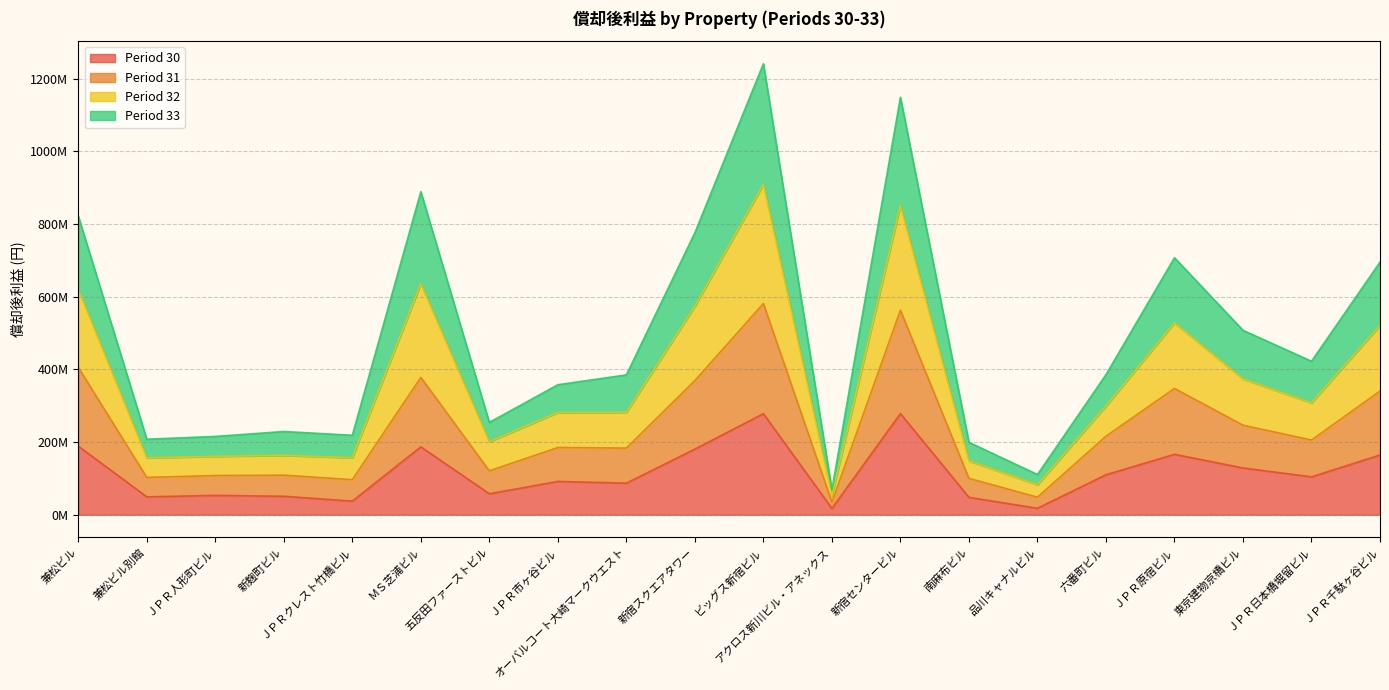

Rank the categories by Period 31 value from highest to lowest.

ビッグス新宿ビル, 新宿センタービル, 兼松ビル, ＭＳ芝浦ビル, 新宿スクエアタワー, ＪＰＲ原宿ビル, ＪＰＲ千駄ヶ谷ビル, 東京建物京橋ビル, 六番町ビル, ＪＰＲ日本橋堀留ビル, ＪＰＲ市ヶ谷ビル, オーバルコート大崎マークウエスト, 五反田ファーストビル, 新麹町ビル, ＪＰＲ人形町ビル, 兼松ビル別館, 南麻布ビル, ＪＰＲクレスト竹橋ビル, 品川キャナルビル, アクロス新川ビル・アネックス